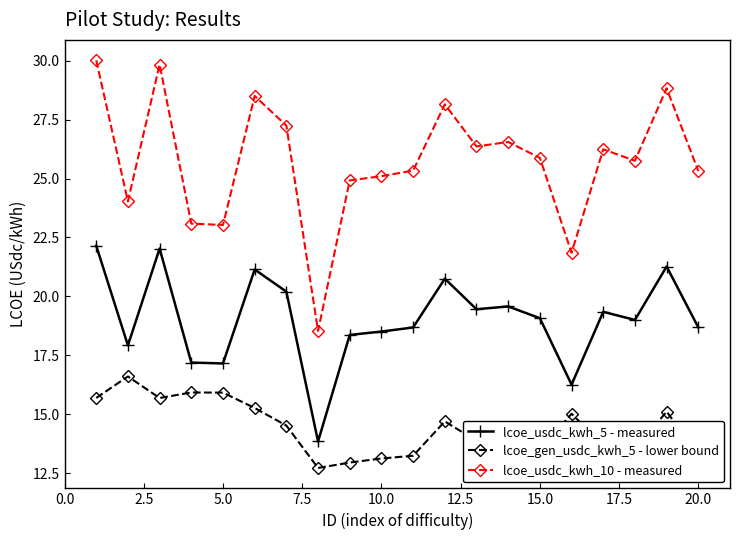

How many lines are shown in the chart?

3